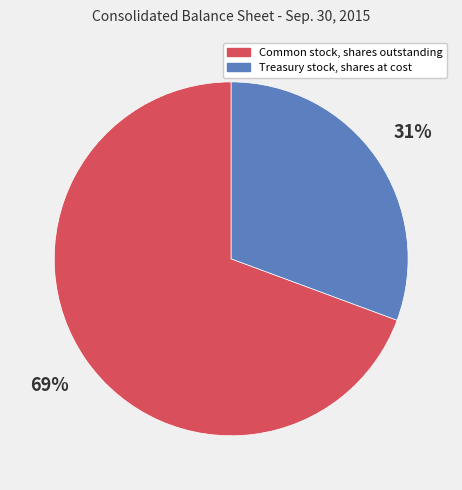

Rank the categories by value from lowest to highest.

Treasury stock, shares at cost, Common stock, shares outstanding